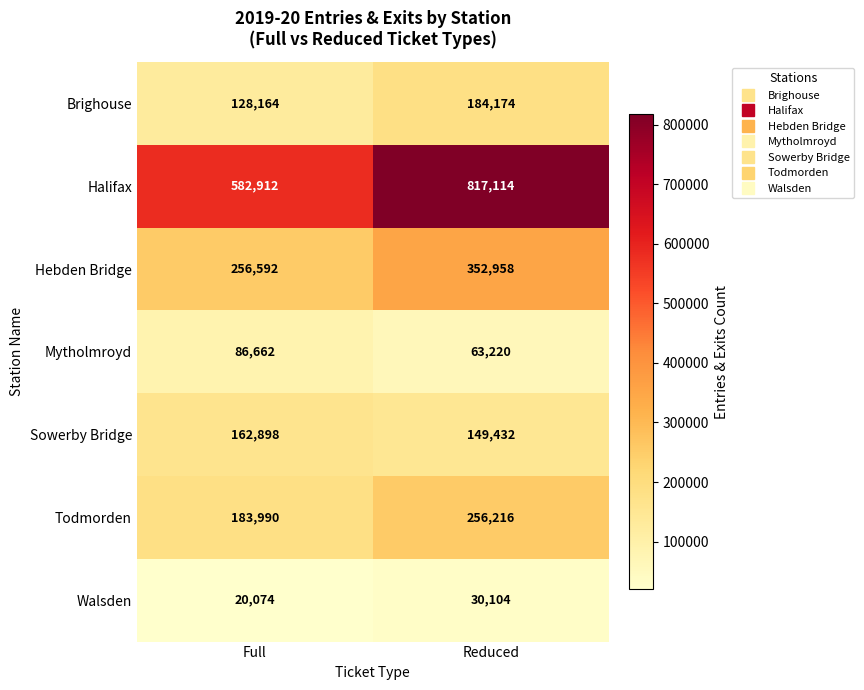

Reading left to right, transcribe all the data shown in this chart.

Brighouse: 128164	184174
Halifax: 582912	817114
Hebden Bridge: 256592	352958
Mytholmroyd: 86662	63220
Sowerby Bridge: 162898	149432
Todmorden: 183990	256216
Walsden: 20074	30104